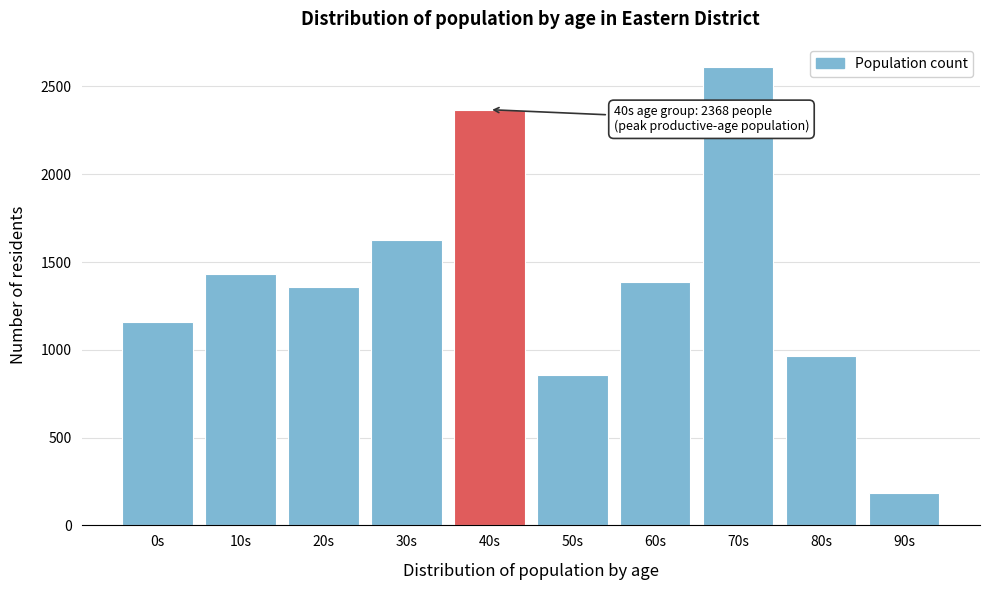

Reading right to left, extract all data points from this chart.

186	963	2609	1384	856	2368	1626	1359	1433	1157